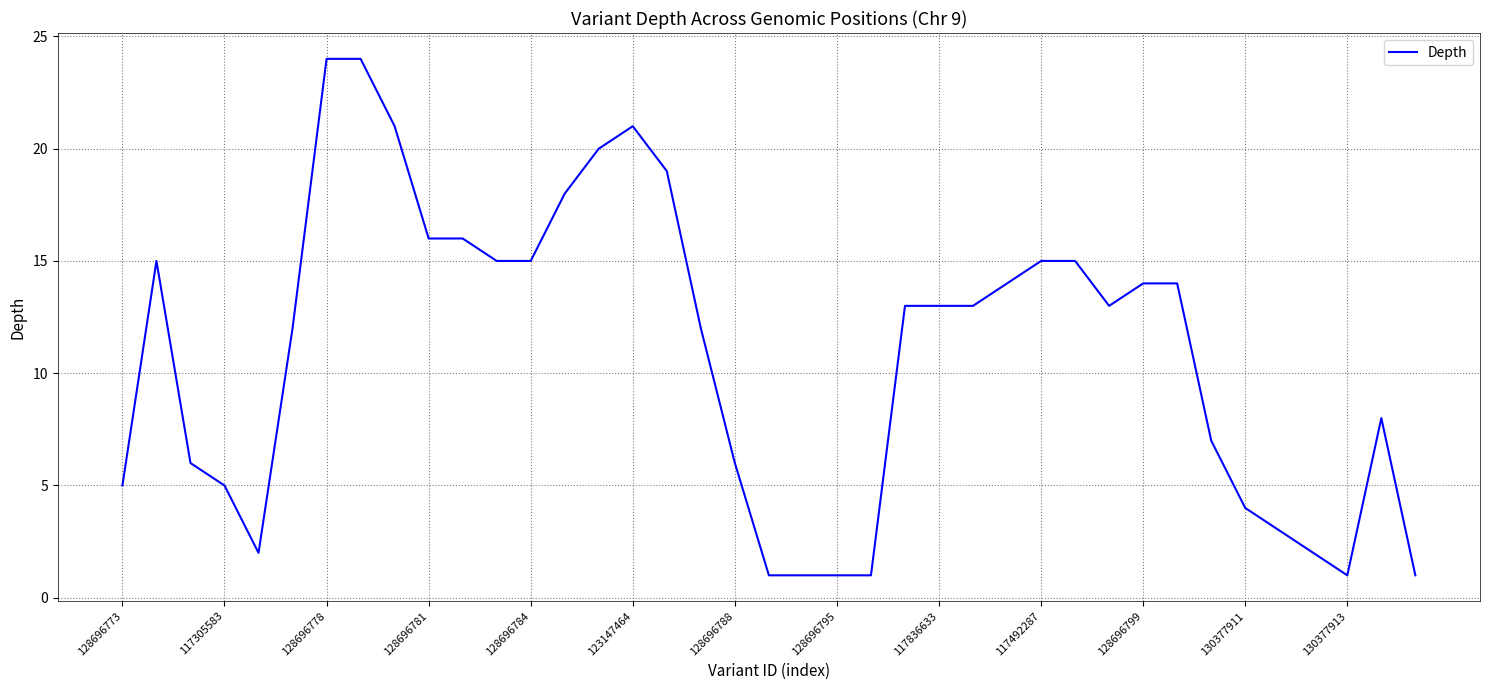

What is the difference between the maximum and minimum values?

23